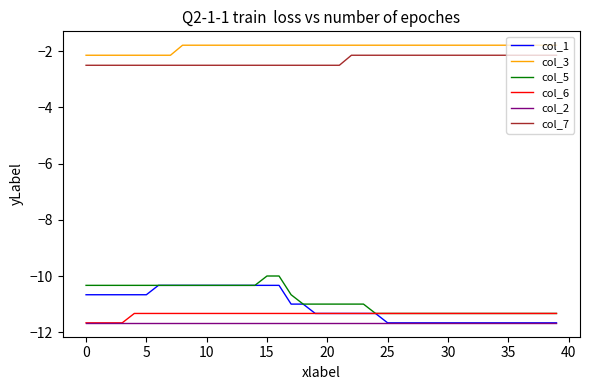

Reading left to right, list all the values displayed in this chart.

col_1: -10.7	-10.7	-10.7	-10.7	-10.7	-10.7	-10.3	-10.3	-10.3	-10.3	-10.3	-10.3	-10.3	-10.3	-10.3	-10.3	-10.3	-11.0	-11.0	-11.3	-11.3	-11.3	-11.3	-11.3	-11.3	-11.7	-11.7	-11.7	-11.7	-11.7	-11.7	-11.7	-11.7	-11.7	-11.7	-11.7	-11.7	-11.7	-11.7	-11.7
col_3: -2.1	-2.1	-2.1	-2.1	-2.1	-2.1	-2.1	-2.1	-1.8	-1.8	-1.8	-1.8	-1.8	-1.8	-1.8	-1.8	-1.8	-1.8	-1.8	-1.8	-1.8	-1.8	-1.8	-1.8	-1.8	-1.8	-1.8	-1.8	-1.8	-1.8	-1.8	-1.8	-1.8	-1.8	-1.8	-1.8	-1.8	-1.8	-1.8	-1.8
col_5: -10.3	-10.3	-10.3	-10.3	-10.3	-10.3	-10.3	-10.3	-10.3	-10.3	-10.3	-10.3	-10.3	-10.3	-10.3	-10.0	-10.0	-10.7	-11.0	-11.0	-11.0	-11.0	-11.0	-11.0	-11.3	-11.3	-11.3	-11.3	-11.3	-11.3	-11.3	-11.3	-11.3	-11.3	-11.3	-11.3	-11.3	-11.3	-11.3	-11.3
col_6: -11.7	-11.7	-11.7	-11.7	-11.3	-11.3	-11.3	-11.3	-11.3	-11.3	-11.3	-11.3	-11.3	-11.3	-11.3	-11.3	-11.3	-11.3	-11.3	-11.3	-11.3	-11.3	-11.3	-11.3	-11.3	-11.3	-11.3	-11.3	-11.3	-11.3	-11.3	-11.3	-11.3	-11.3	-11.3	-11.3	-11.3	-11.3	-11.3	-11.3
col_2: -11.7	-11.7	-11.7	-11.7	-11.7	-11.7	-11.7	-11.7	-11.7	-11.7	-11.7	-11.7	-11.7	-11.7	-11.7	-11.7	-11.7	-11.7	-11.7	-11.7	-11.7	-11.7	-11.7	-11.7	-11.7	-11.7	-11.7	-11.7	-11.7	-11.7	-11.7	-11.7	-11.7	-11.7	-11.7	-11.7	-11.7	-11.7	-11.7	-11.7
col_7: -2.5	-2.5	-2.5	-2.5	-2.5	-2.5	-2.5	-2.5	-2.5	-2.5	-2.5	-2.5	-2.5	-2.5	-2.5	-2.5	-2.5	-2.5	-2.5	-2.5	-2.5	-2.5	-2.1	-2.1	-2.1	-2.1	-2.1	-2.1	-2.1	-2.1	-2.1	-2.1	-2.1	-2.1	-2.1	-2.1	-2.1	-2.1	-2.1	-2.1